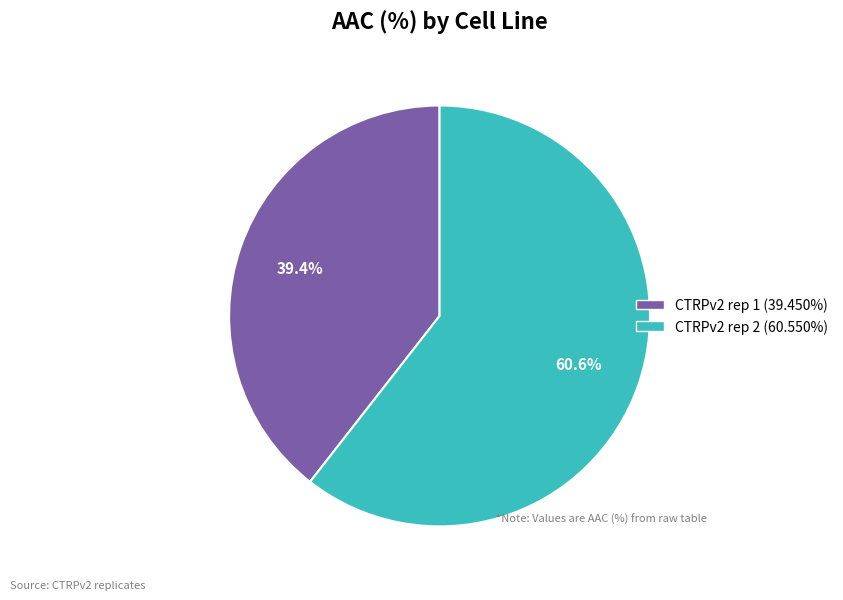

The CTRPv2 rep 2 slice represents 55% of the pie. True or false?

False